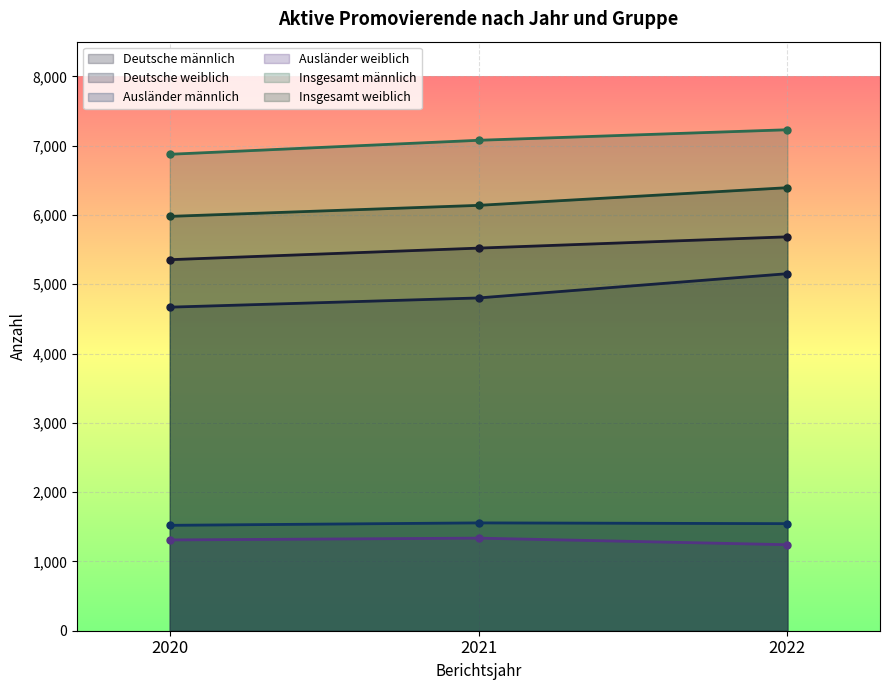

At 2022, list the series in order from largest to smallest.

Insgesamt männlich, Insgesamt weiblich, Deutsche männlich, Deutsche weiblich, Ausländer männlich, Ausländer weiblich